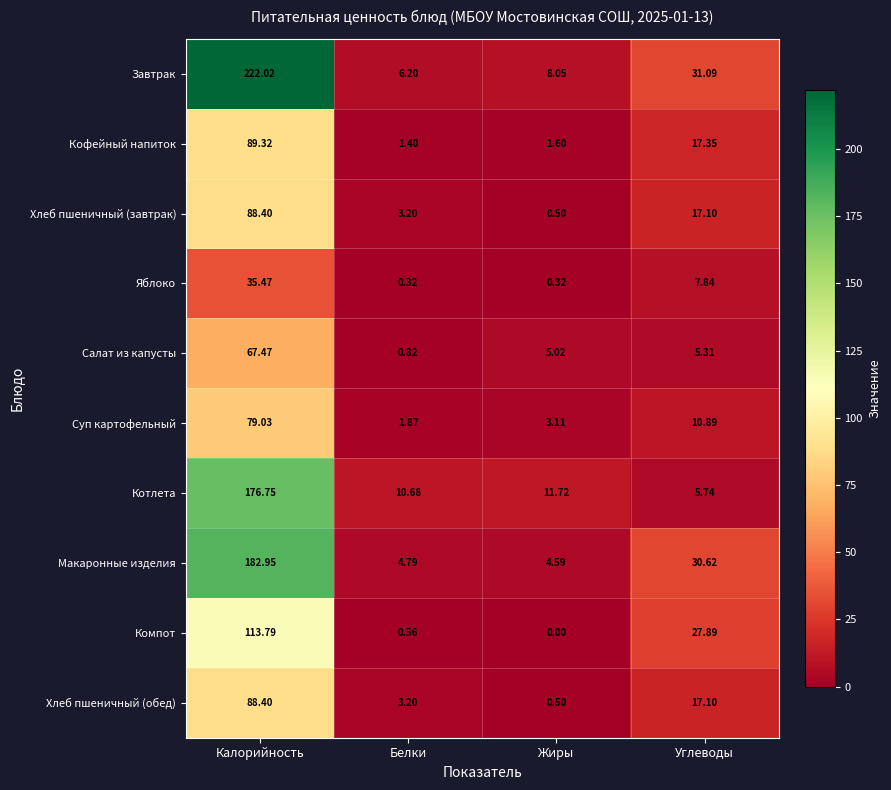

Which series has the largest range (max minus min)?

Завтрак